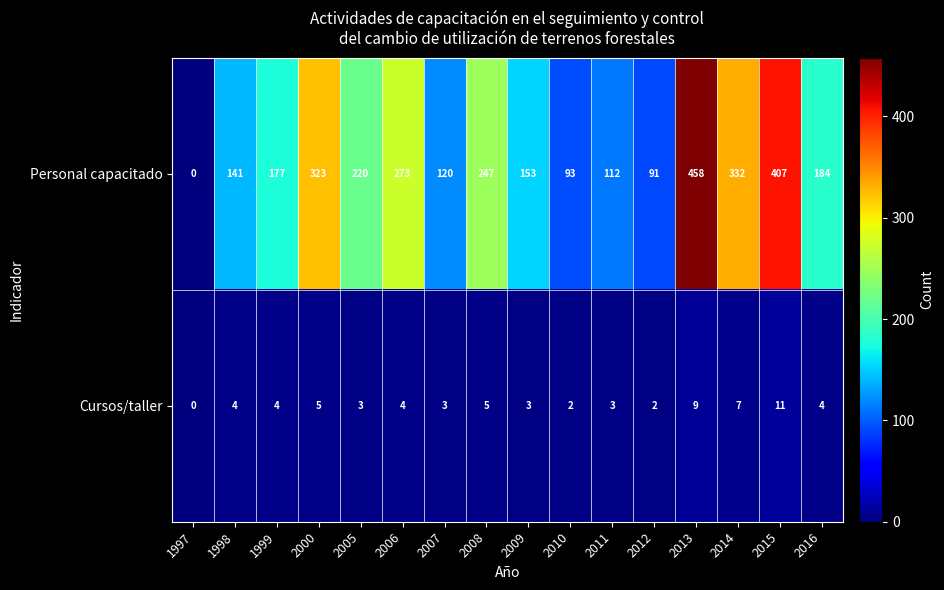

Between 2009 and 2011, which series saw the biggest shift?

Personal capacitado